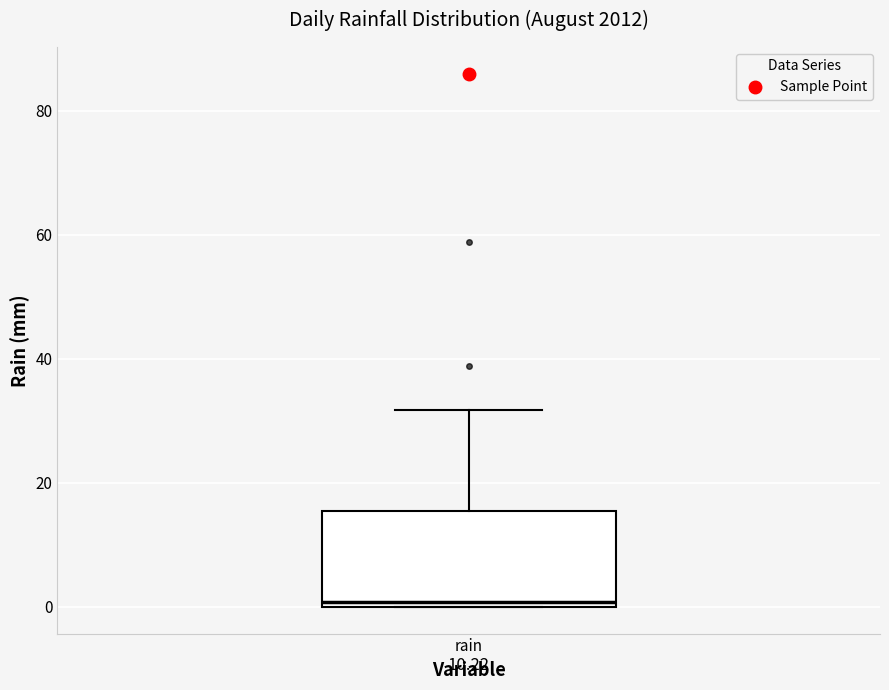

Read this box plot against the y-axis: the position of the median line, the range covered by the box, and the ends of both whiskers. The values are not printed on the chart, so give them approximately, as read against the axis.

median 0 (just above the box's lower edge), box 0 to 16, whiskers 0 to 32